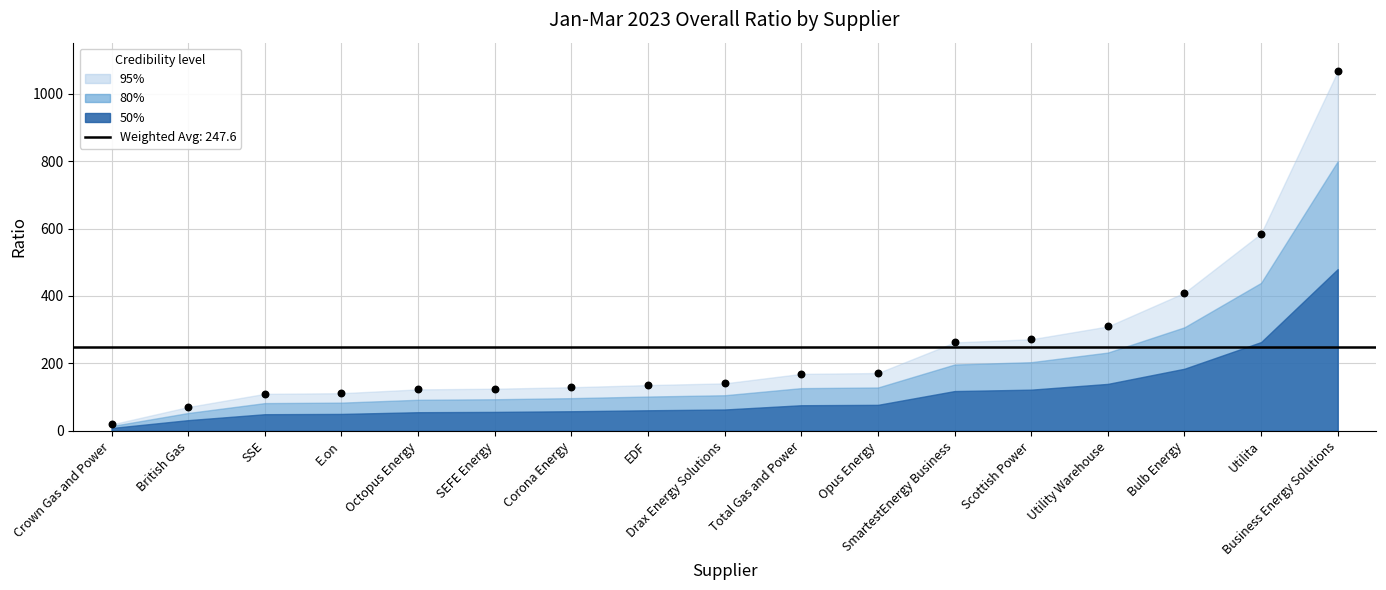

What is the range of Y values (max minus min)?

1046.7